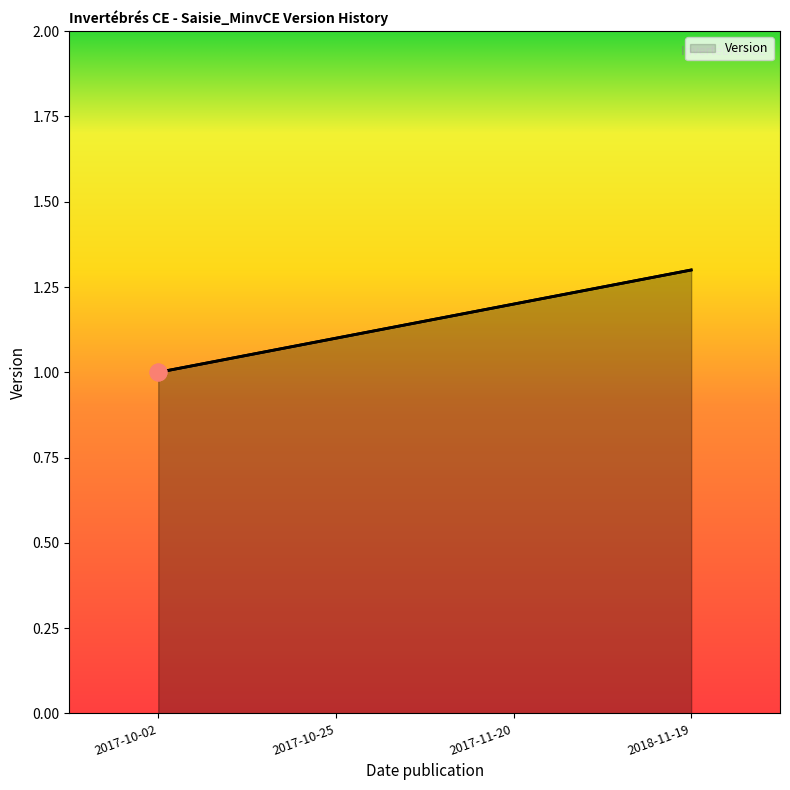

Rank the categories by value from lowest to highest.

2017-10-02, 2017-10-25, 2017-11-20, 2018-11-19